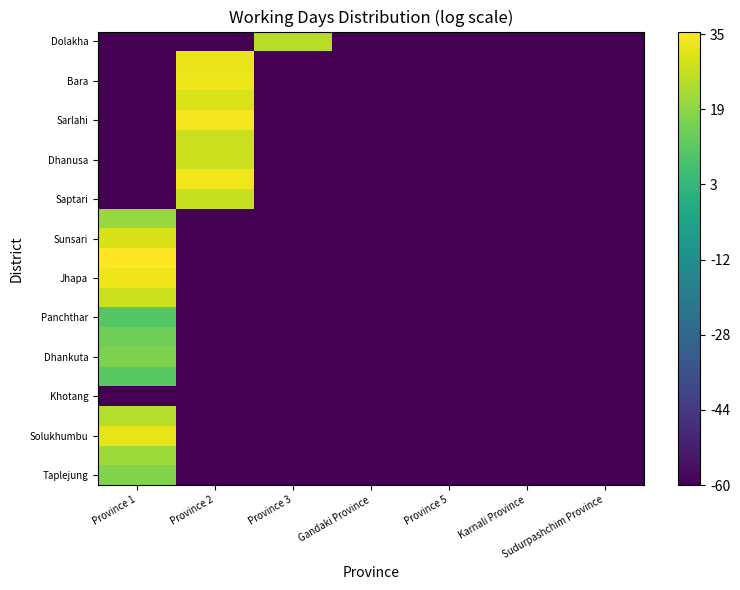

What is the greatest value displayed?

35.5